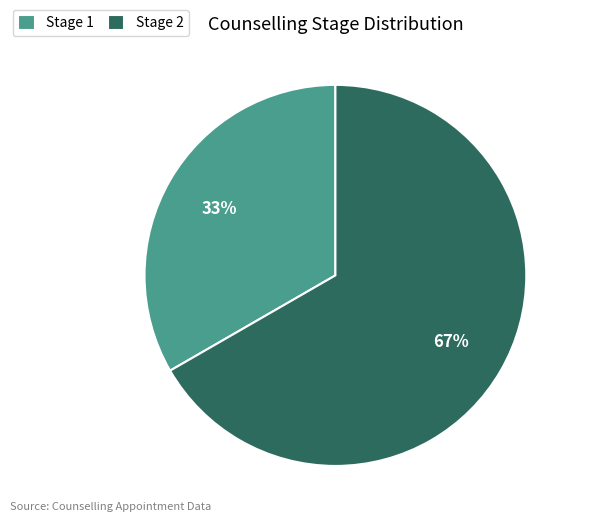

Is it true that Stage 2 is 67% of the pie?

True